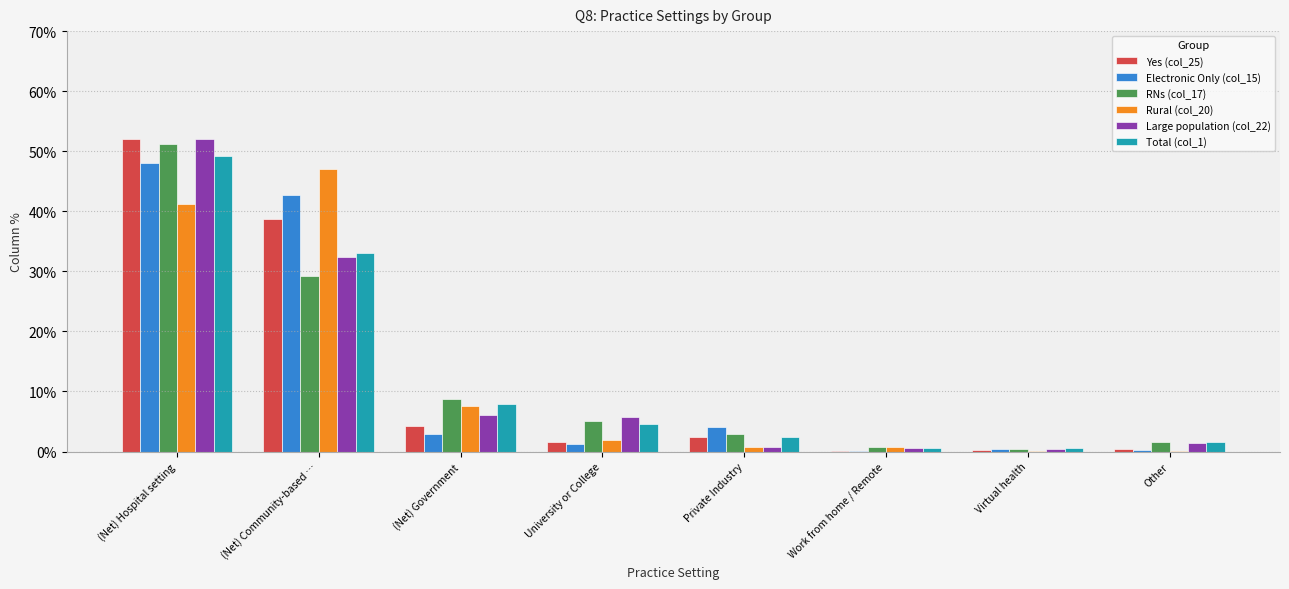

How many categories are shown in the chart?

8